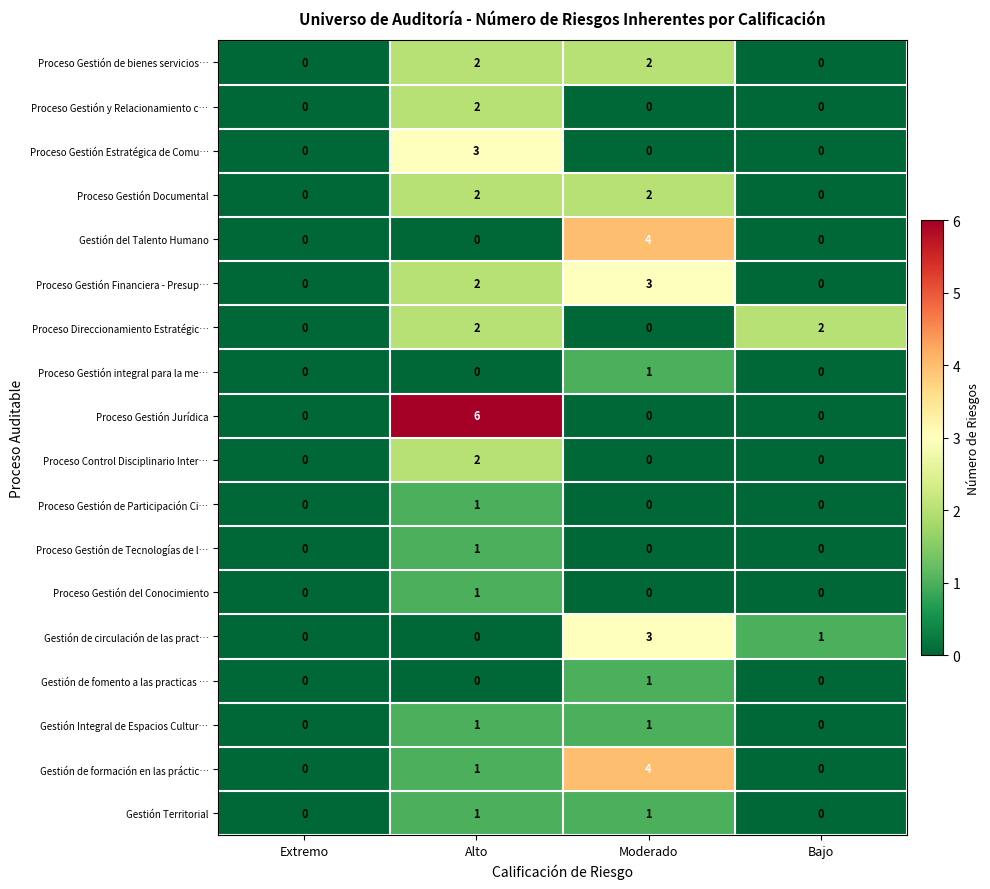

At which label does Gestión de circulación de las pract… first exceed 1?

Moderado